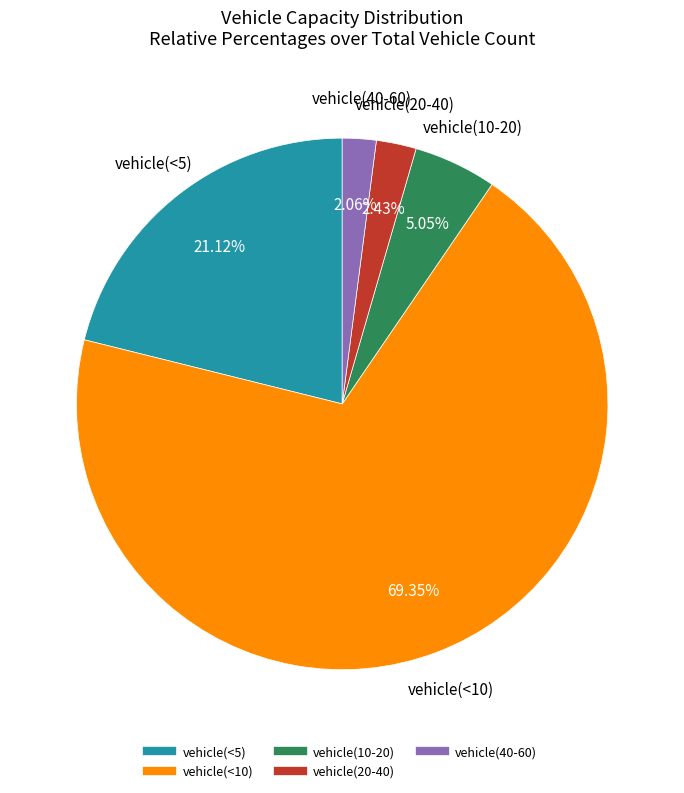

Approximately how many times larger is the value at vehicle(<10) compared to vehicle(<5)?

3.3